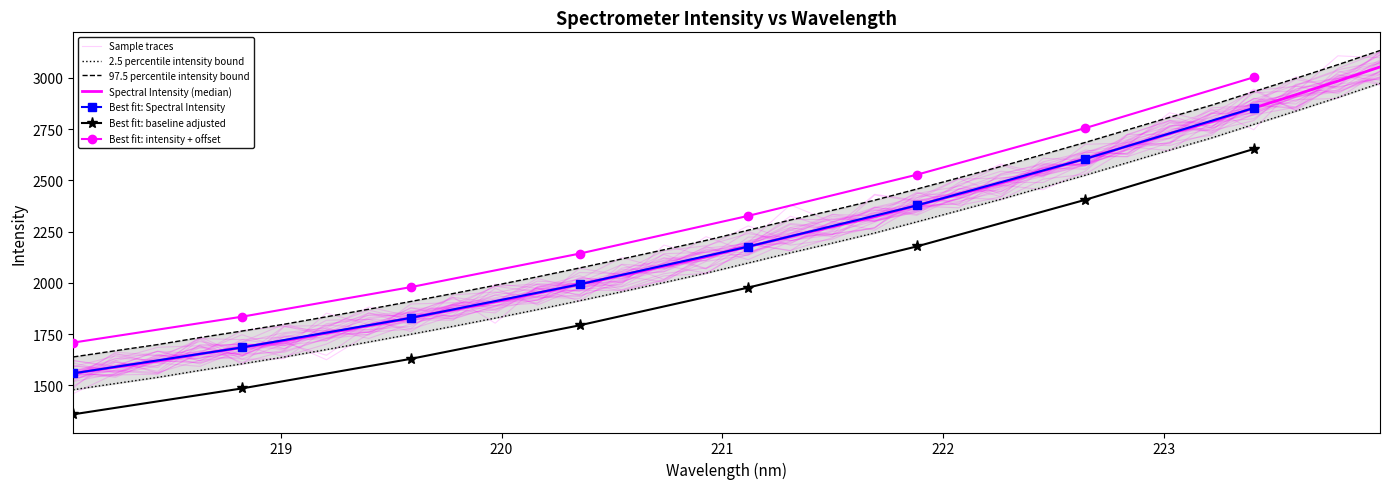

At which label is the value closest to 2225?

221.6902